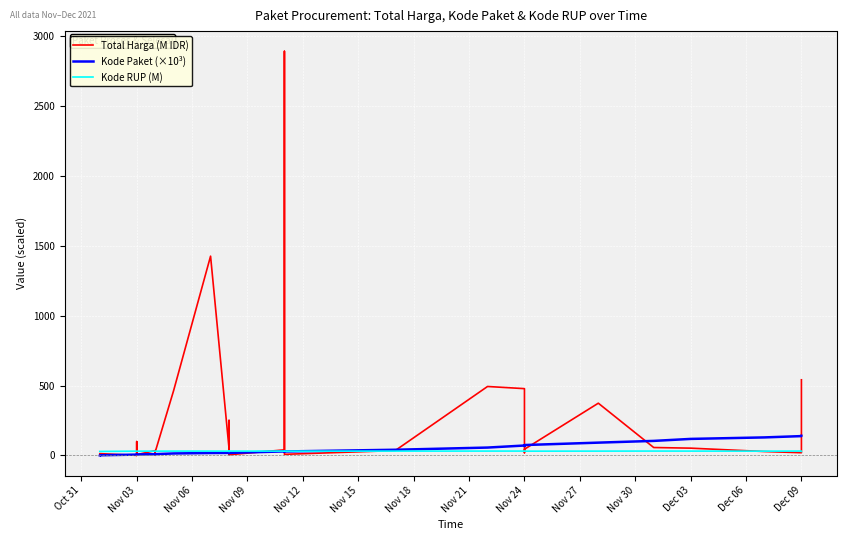

How many times do Total Harga (M IDR) and Kode RUP (M) cross each other?

15